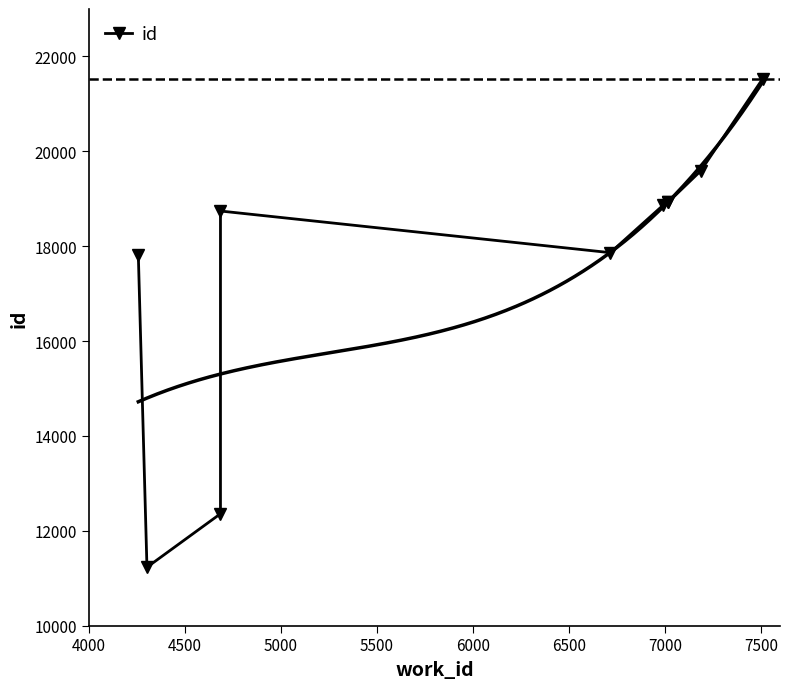

Reading left to right, transcribe all the data shown in this chart.

17819	11231	12359	18741	17863	18863	18930	18933	19587	21531